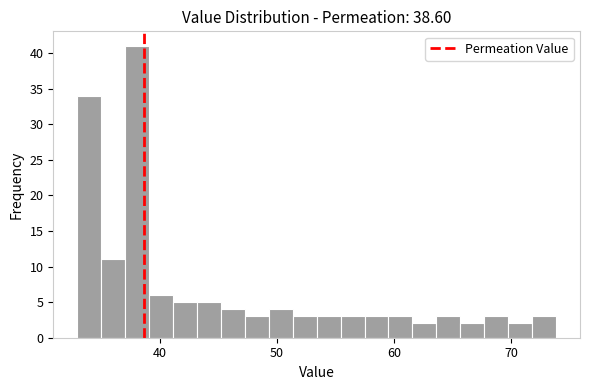

Read against the x-axis, roughly where is the centre of the tallest bar?

38